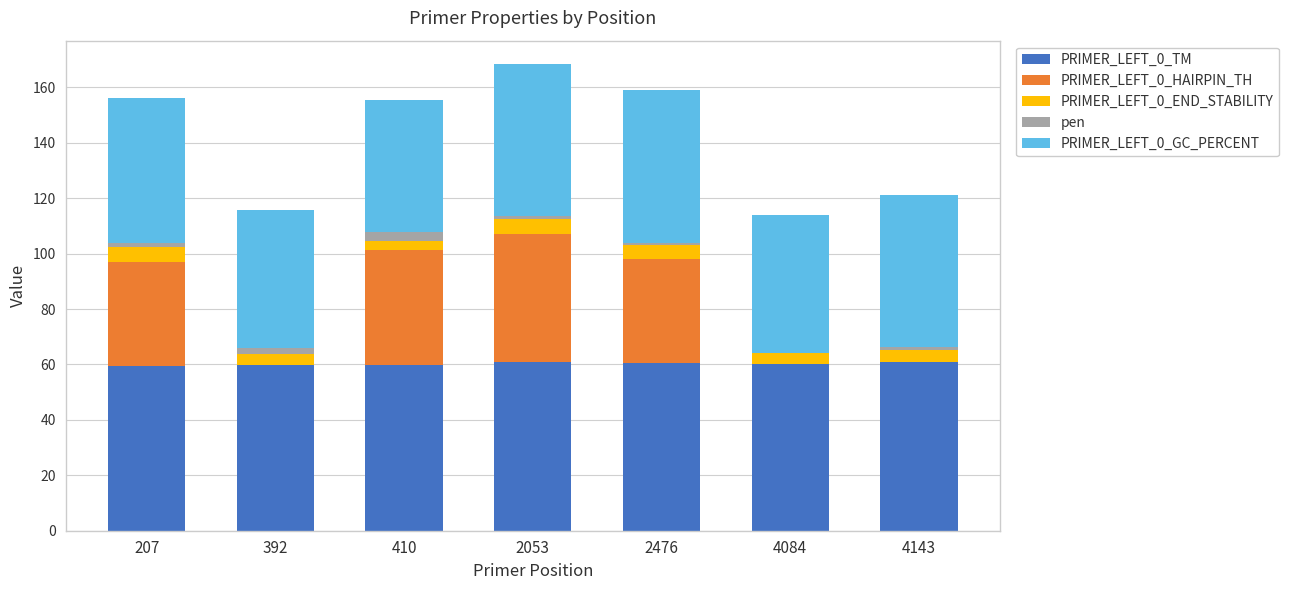

Are the bars horizontal?

No